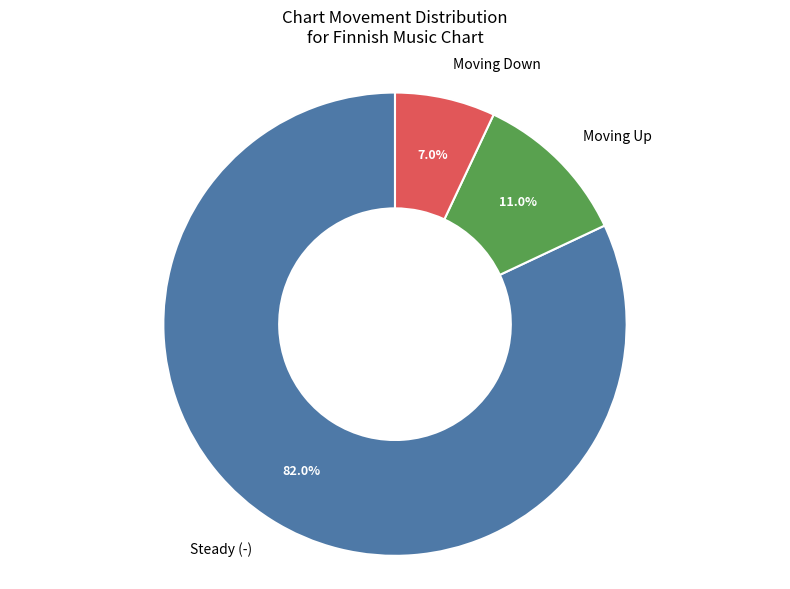

Combined, do Moving Down and Moving Up account for over 50%?

No